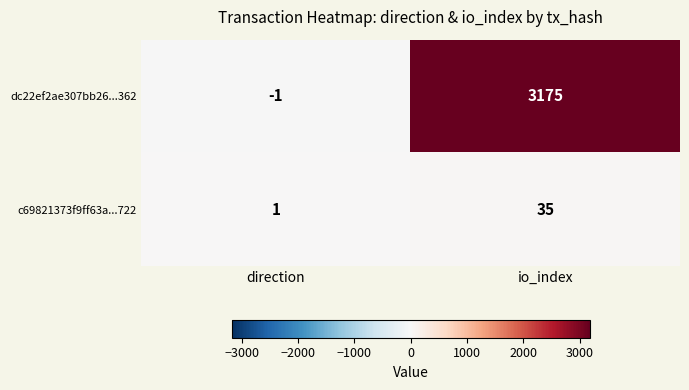

What is the difference between the maximum and minimum values in the c69821373f9ff63a...722 series?

34